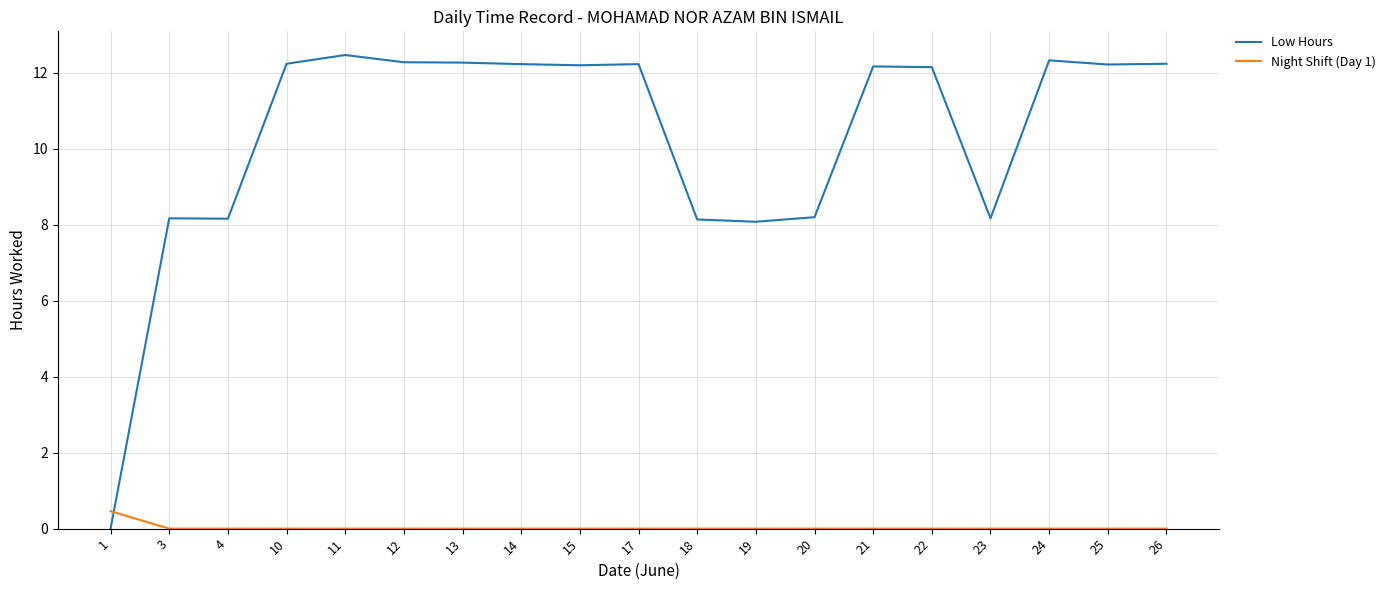

Which category has the lowest value in the Low Hours series?

1